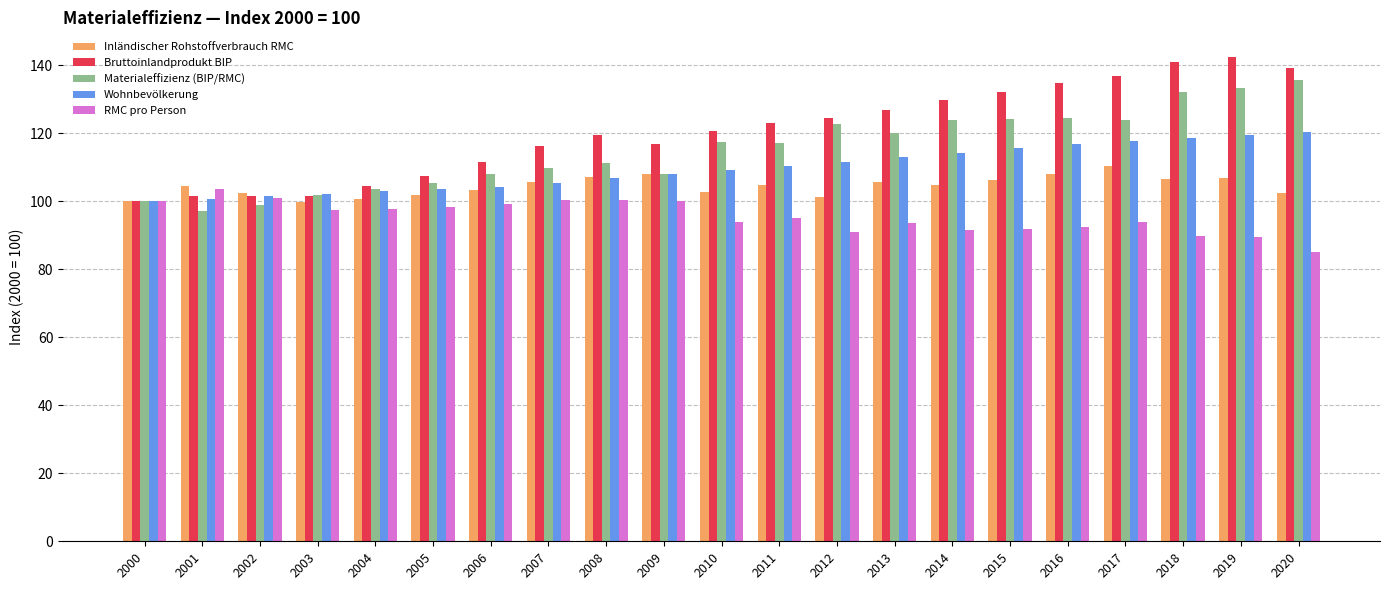

What is the total value across all series at 2010?

544.2